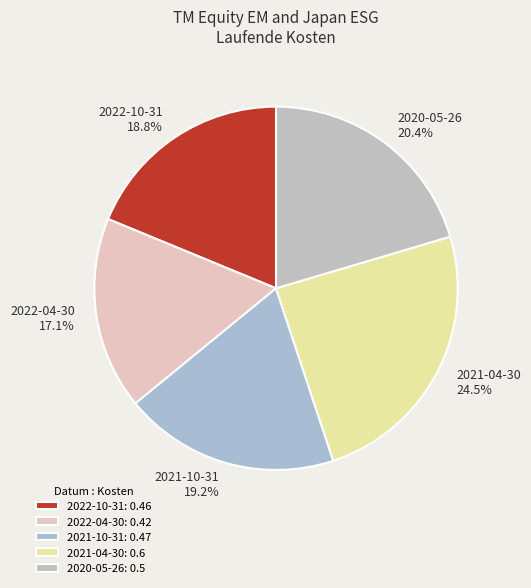

To the nearest percent, what is the difference between the largest and smallest slice percentages?

7%